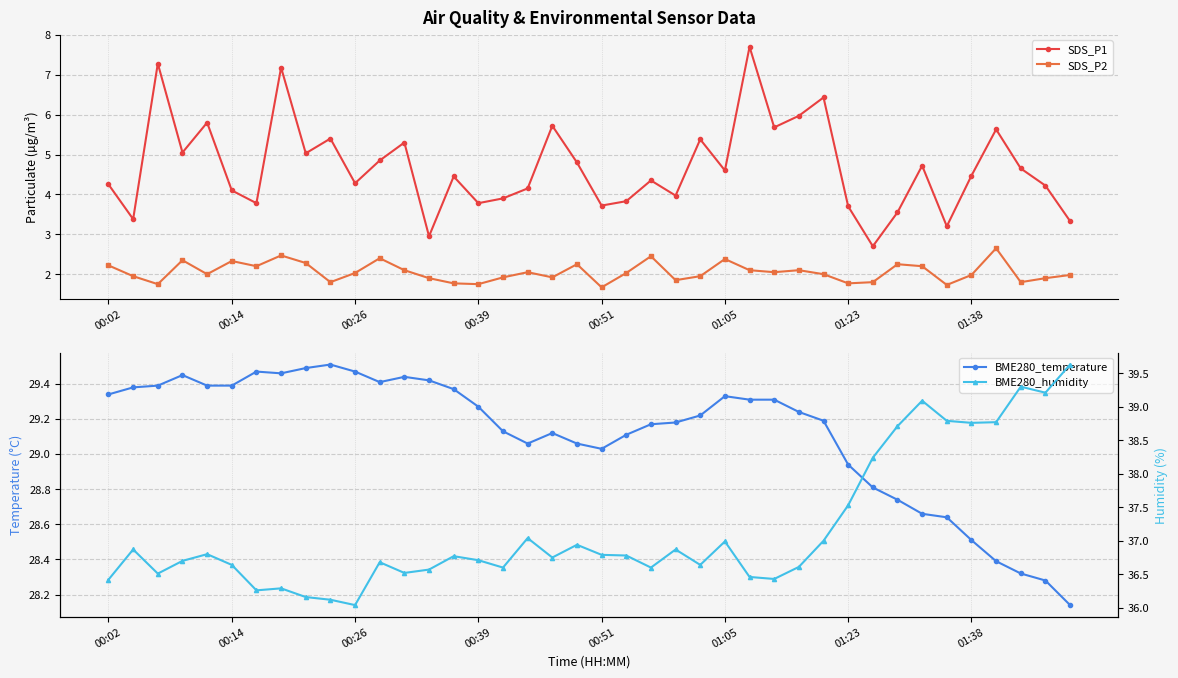

What is the smallest value displayed?

1.7